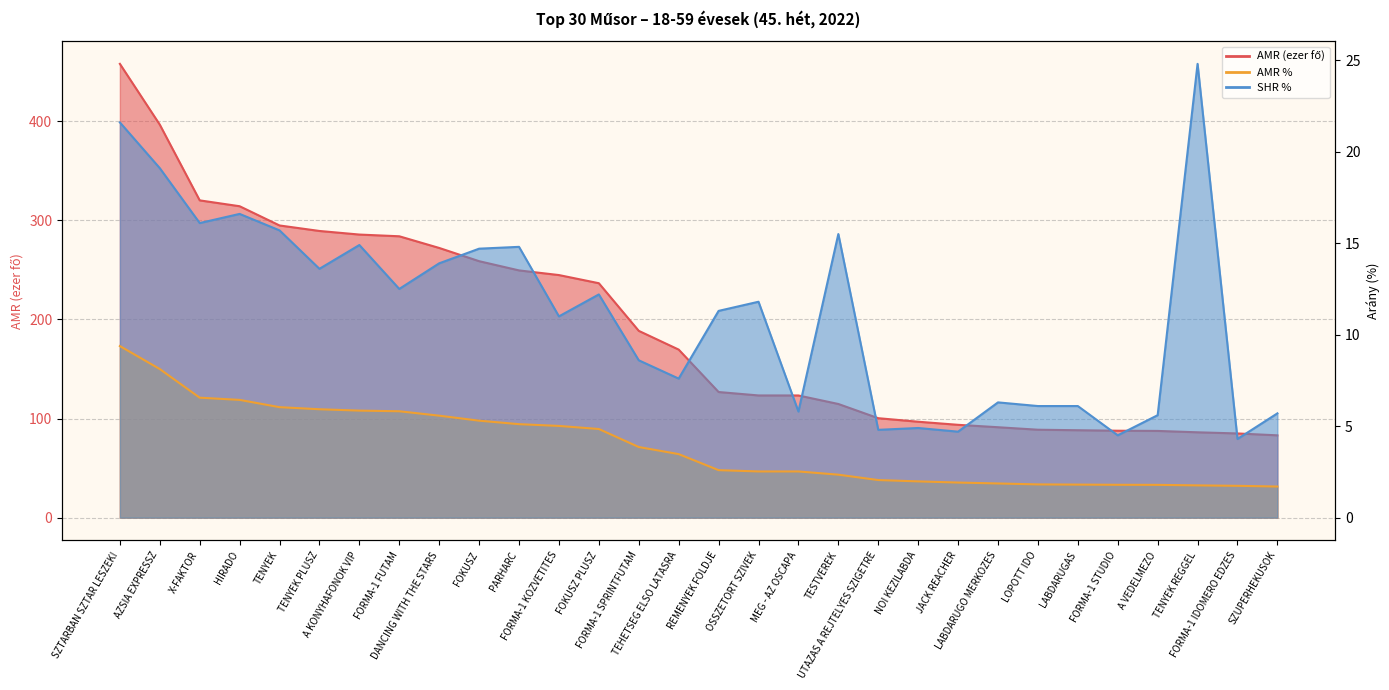

The value of AMR % at MEG - AZ OSCAPA is 2.5. True or false?

True